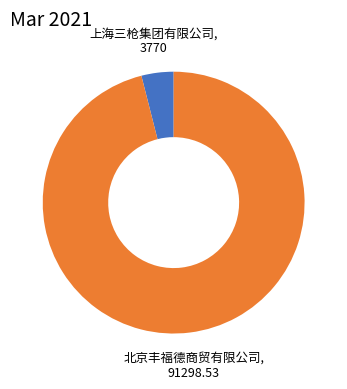

Does any single category account for the majority?

Yes